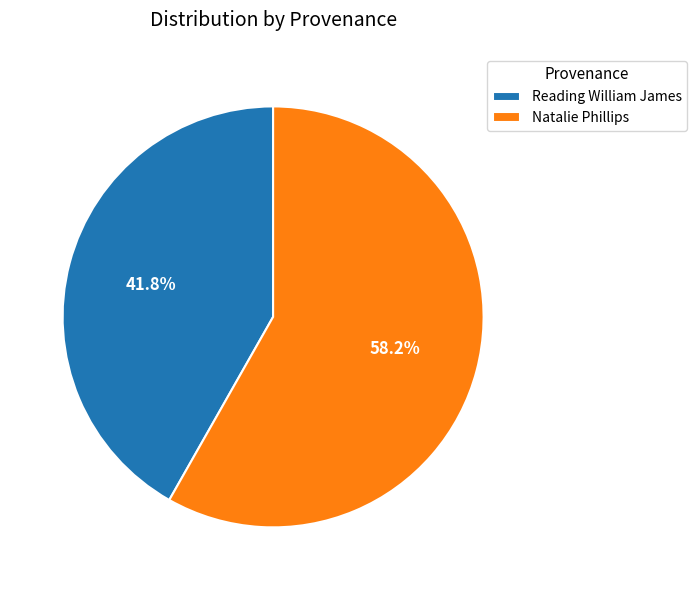

Which category has the biggest portion of the pie?

Natalie Phillips